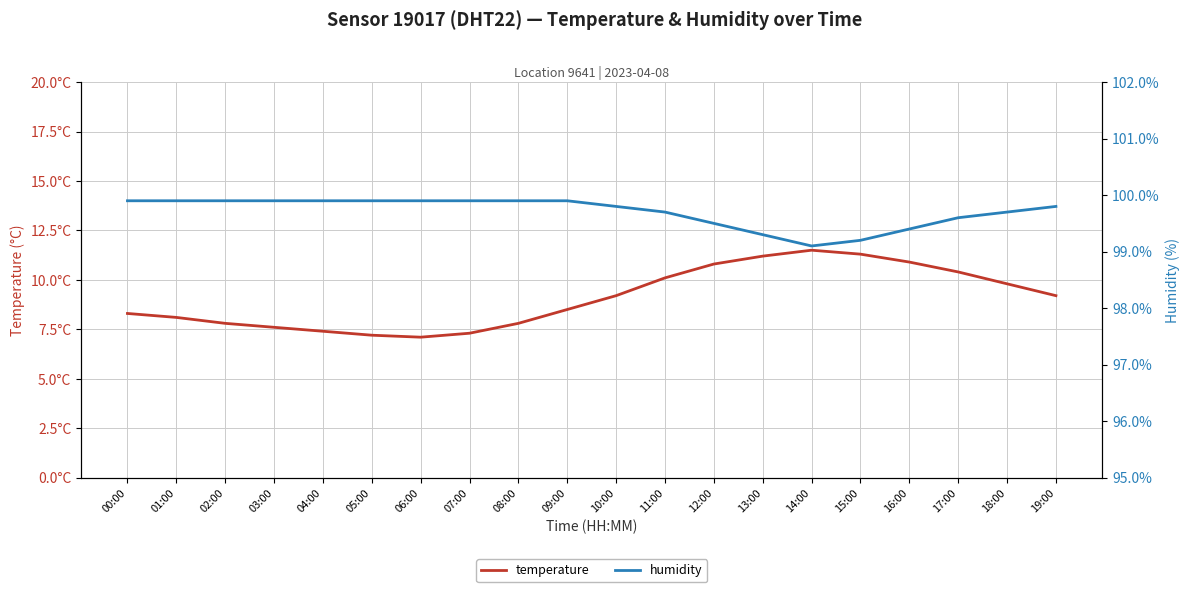

What is the difference between the temperature values at 18:00 and 04:00?

2.4